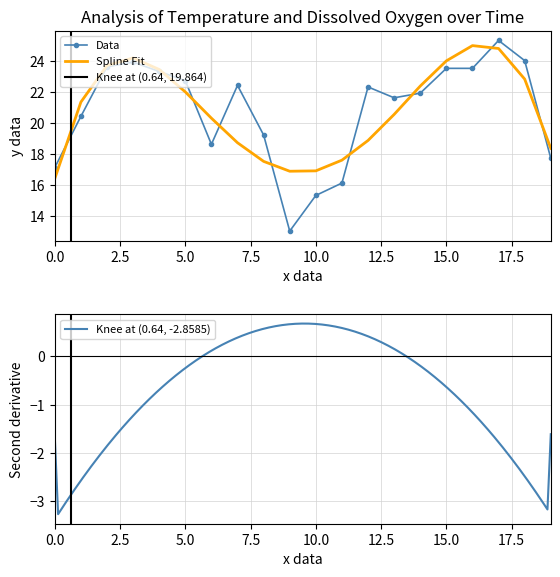

What is the minimum value for Data?

13.0